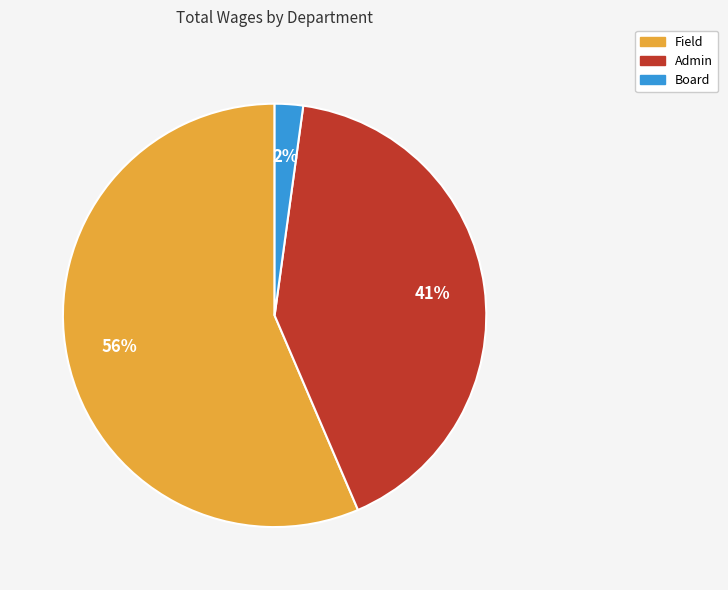

Which slice represents more than half of the pie?

Field